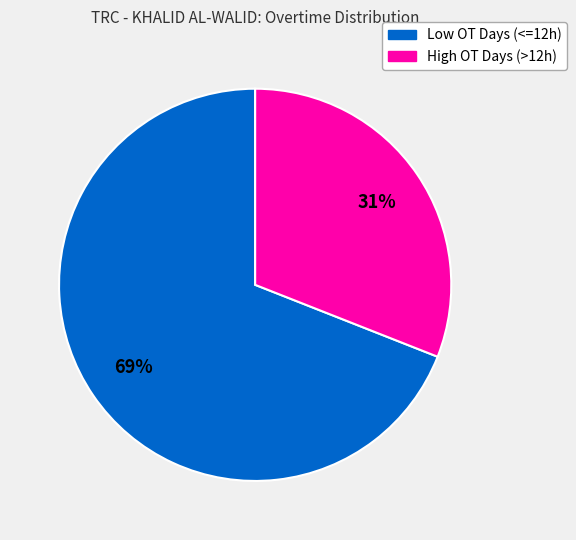

To the nearest percent, what is the average slice percentage?

50%